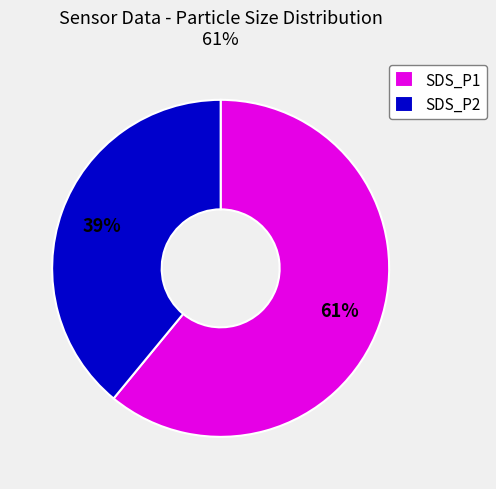

What is the smallest slice in the pie chart?

SDS_P2